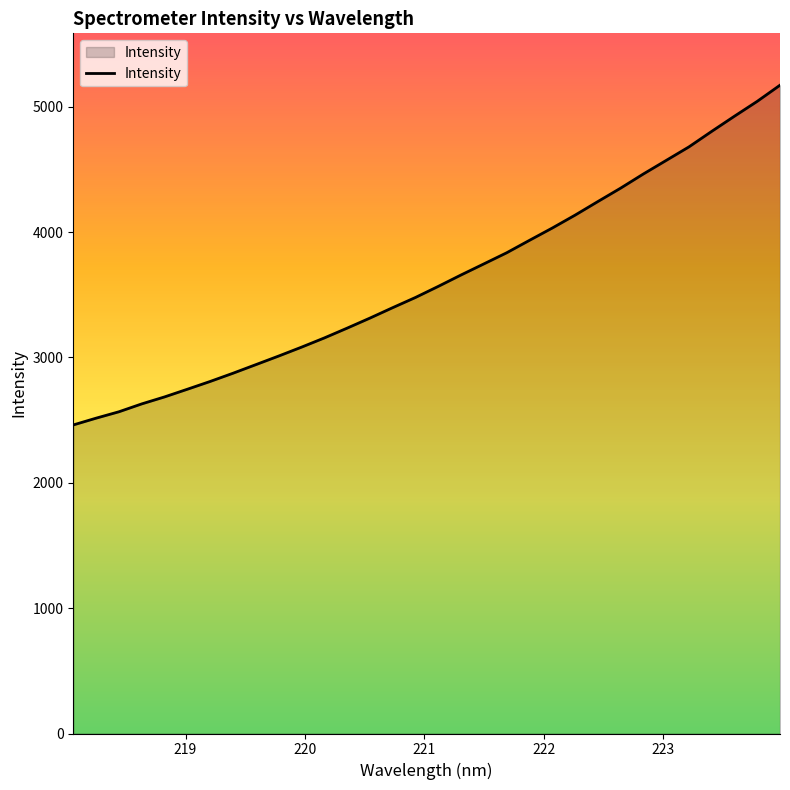

What is the sum of all values?

116044.8